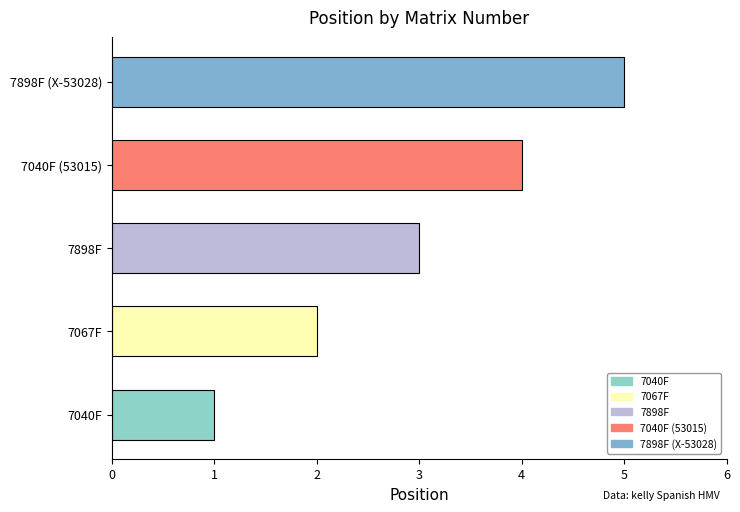

Between 7040F and 7898F, which is larger?

7898F